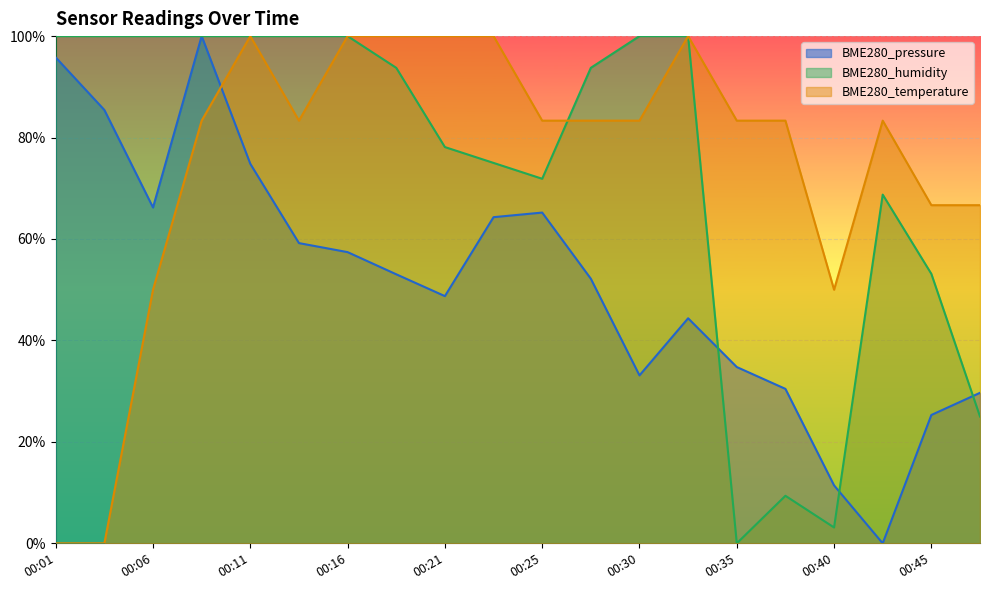

Rank the categories by BME280_humidity value from highest to lowest.

00:01, 00:03, 00:06, 00:08, 00:11, 00:13, 00:16, 00:30, 00:33, 00:18, 00:28, 00:21, 00:23, 00:25, 00:43, 00:45, 00:48, 00:38, 00:40, 00:35